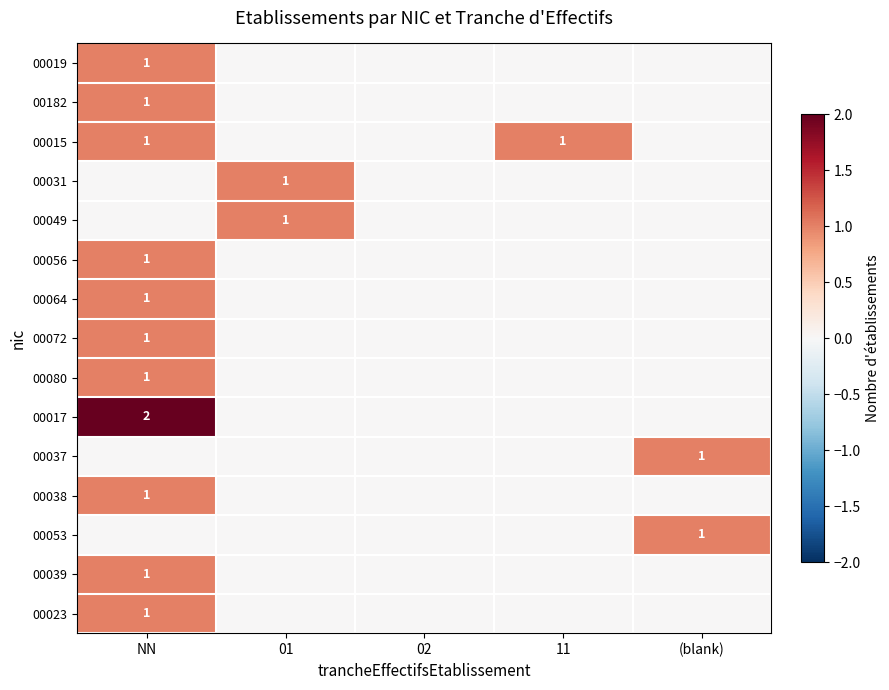

The 00080 series shows 1 at NN. True or false?

True